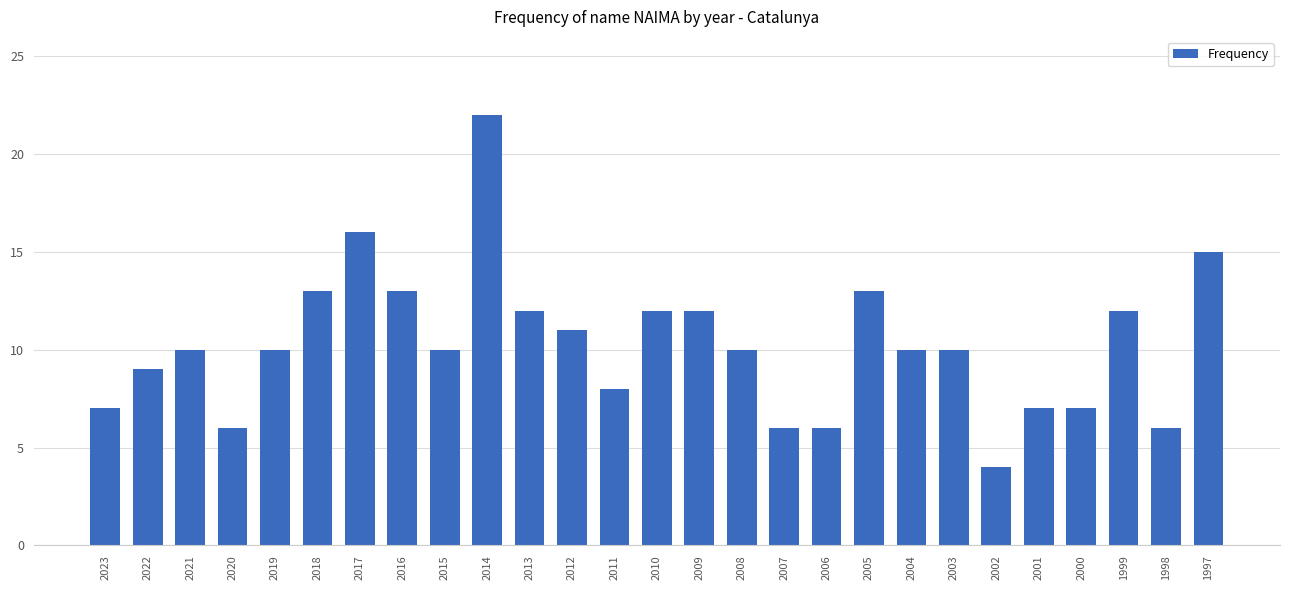

What is the minimum value shown in the chart?

4